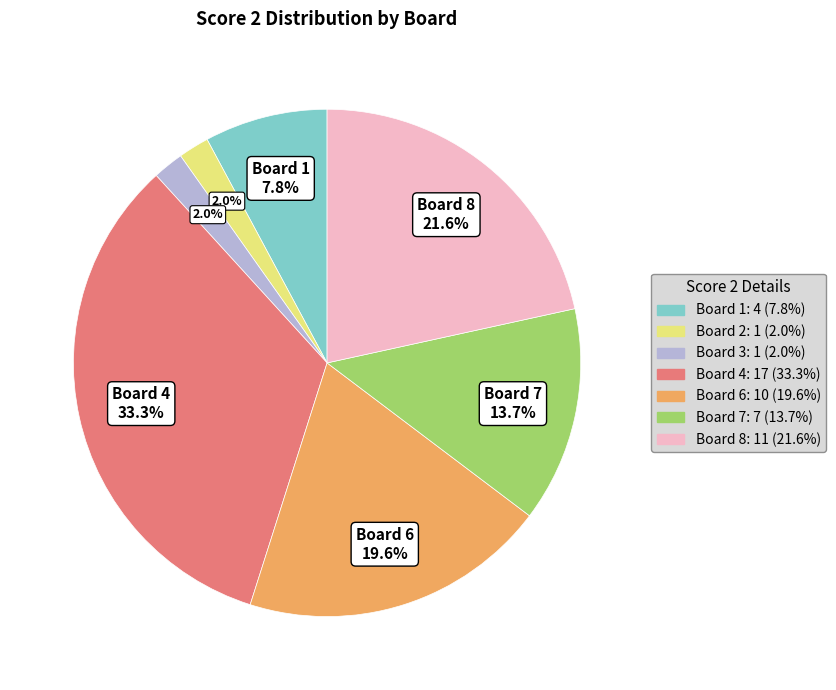

Is there any slice that represents more than half of the pie?

No